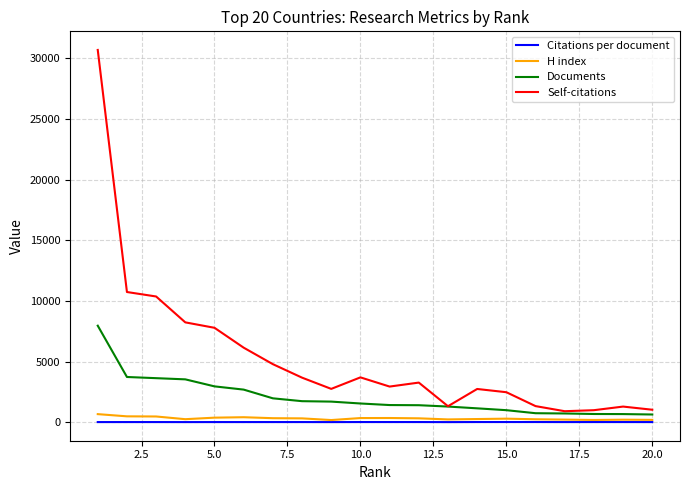

Which series has the largest total across all categories?

Self-citations